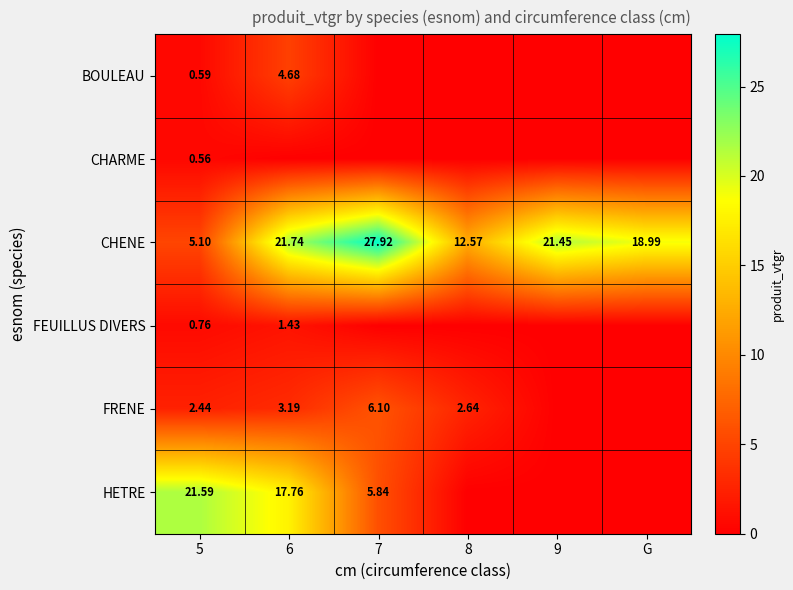

Is the value of CHENE at 9 greater than the value of HETRE at 7?

Yes